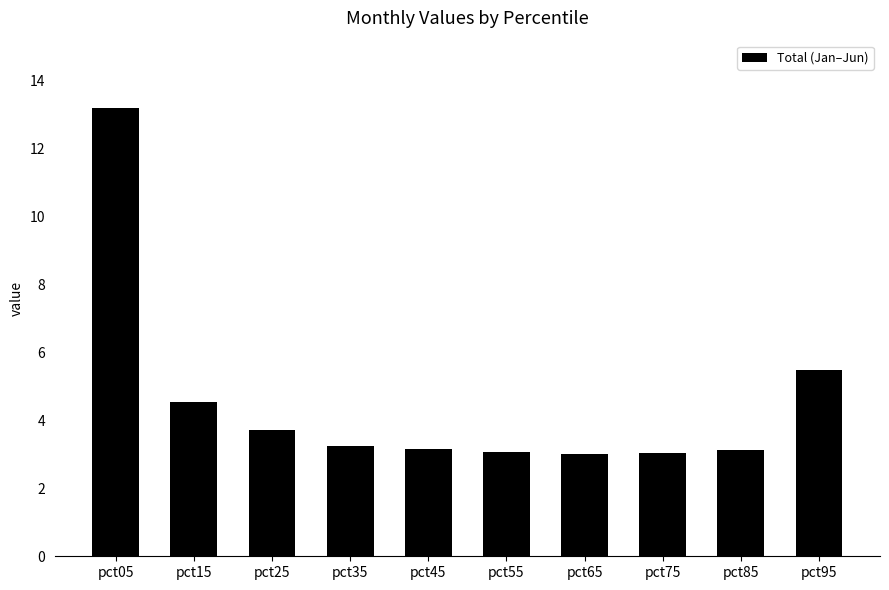

The chart shows a value of 3.2 at pct35. True or false?

True